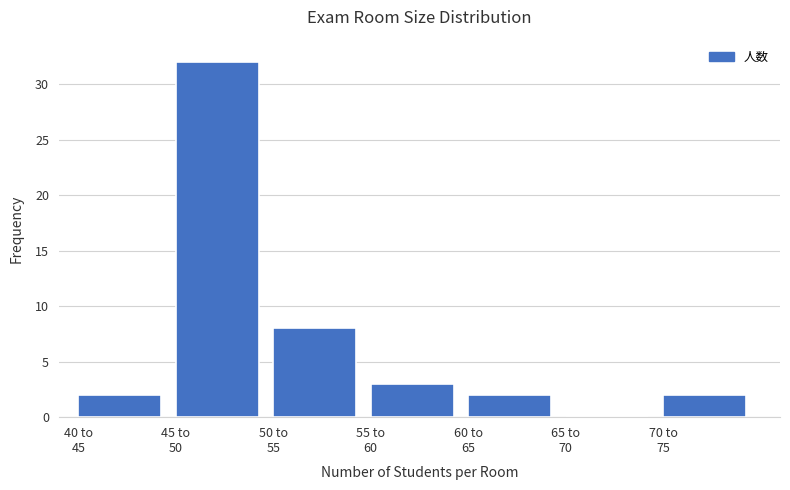

What is the greatest value displayed?

32